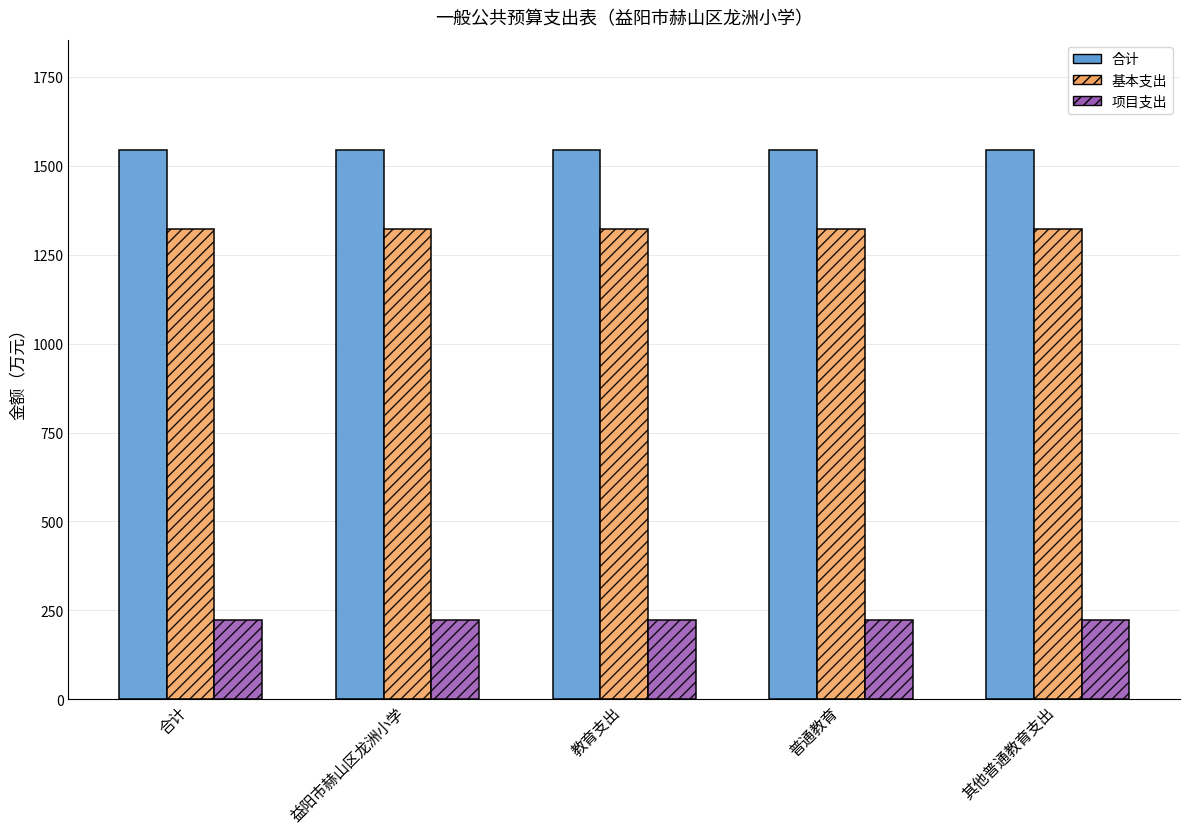

Rank the series at 普通教育 from lowest to highest value.

项目支出, 基本支出, 合计